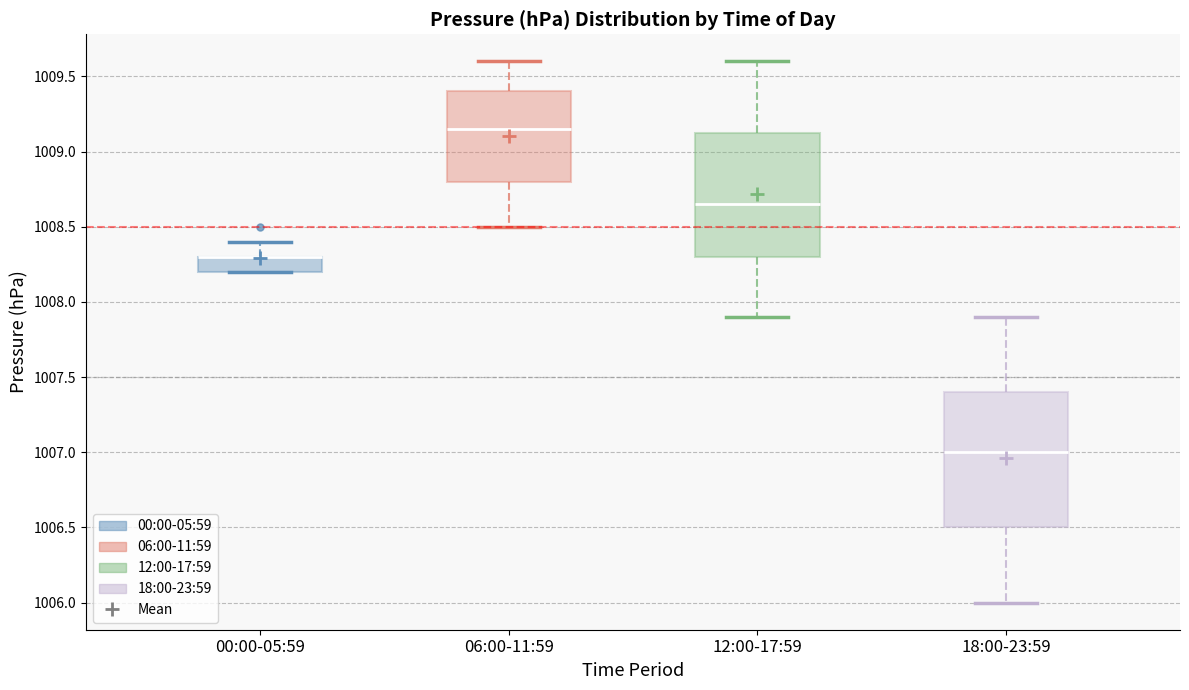

Where is the lower edge of the box for 18:00-23:59 on the y-axis? The values are not printed on the chart, so give them approximately, as read against the axis.

1006.50